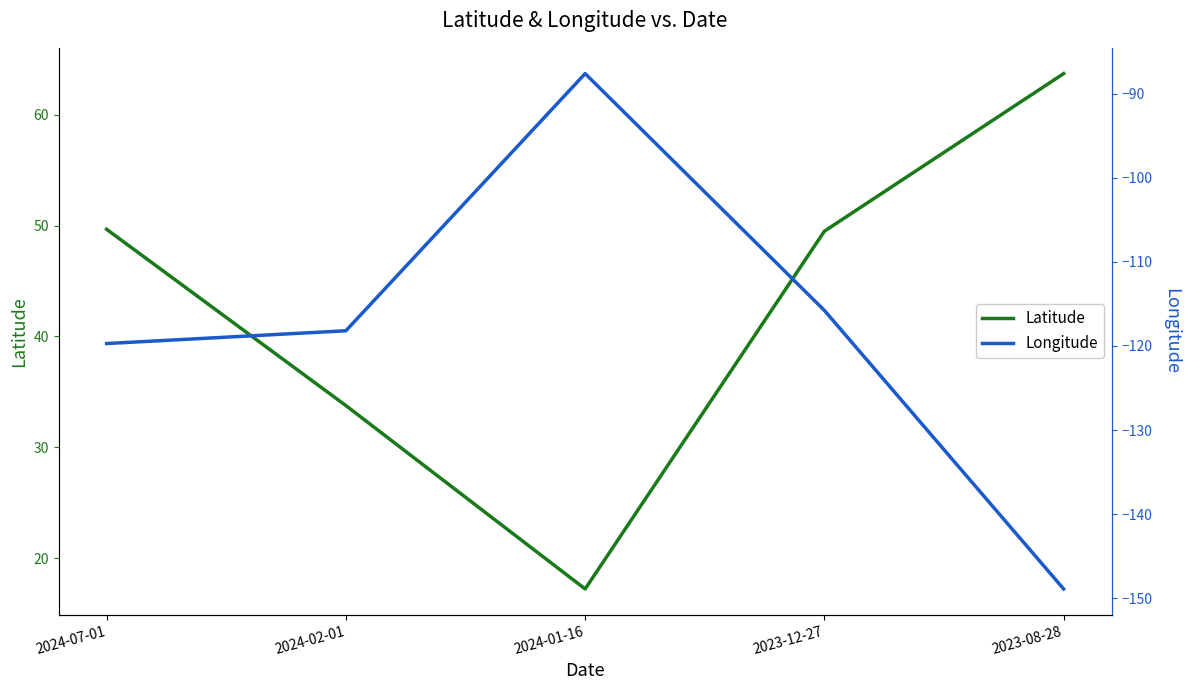

At 2024-07-01, list the series in order from largest to smallest.

Latitude, Longitude